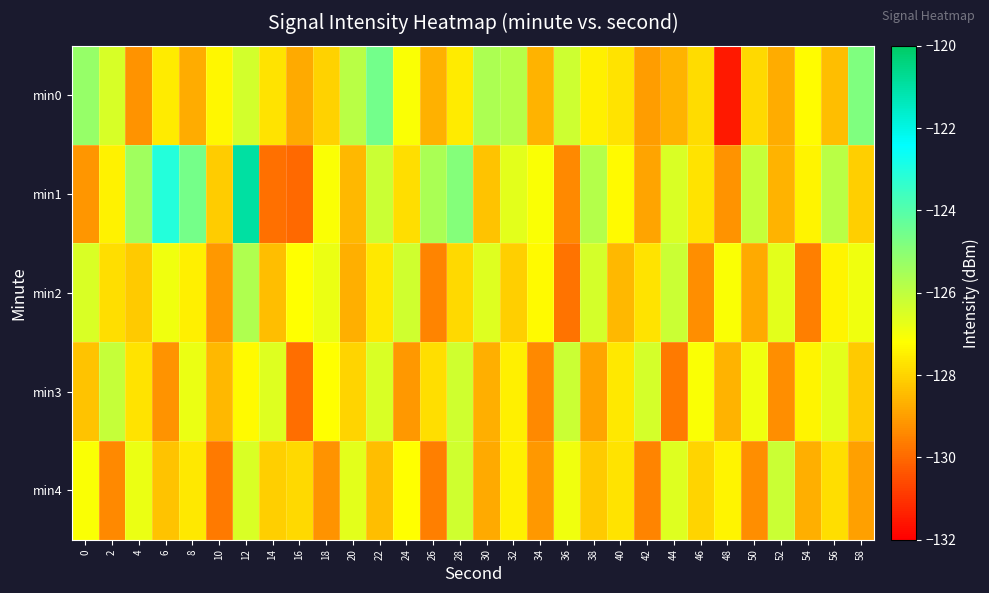

How many distinct data groups are displayed?

5